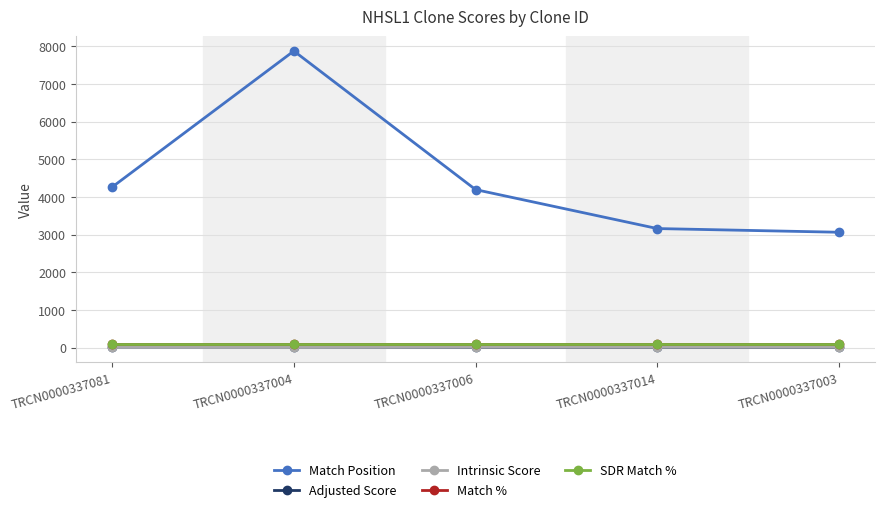

The Match % series shows 100.0 at TRCN0000337081. True or false?

True